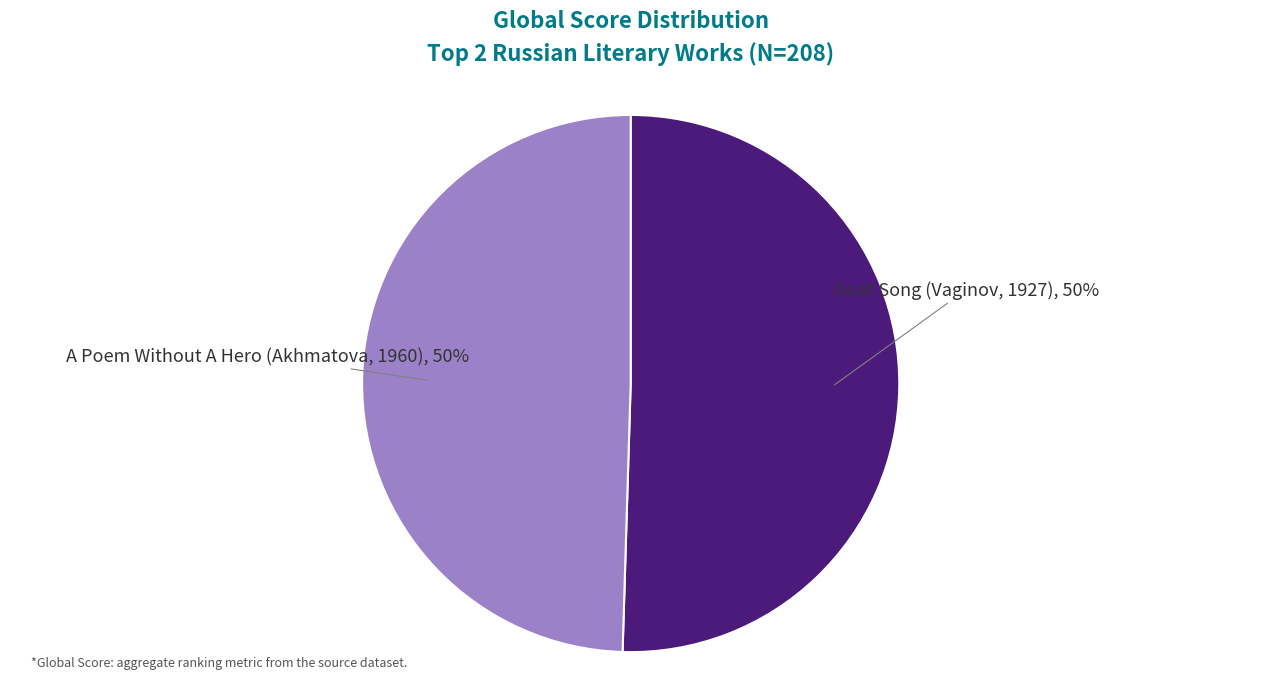

The A Poem Without A Hero (Akhmatova, 1960) slice represents 62% of the pie. True or false?

False